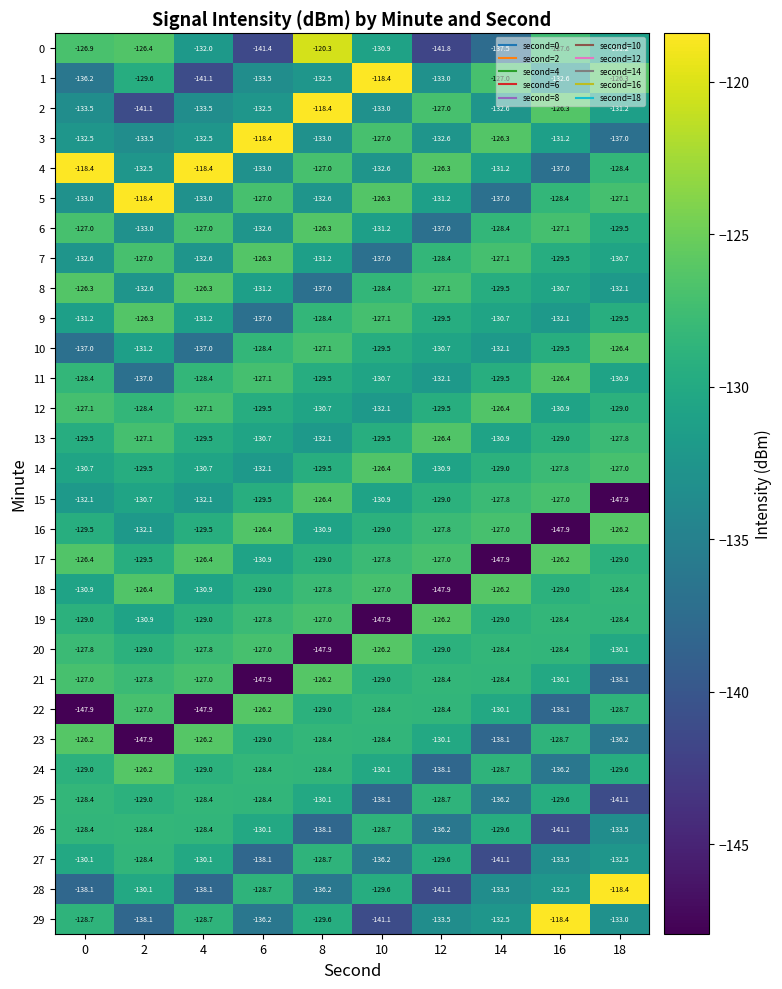

What is the minimum value for 0?

-141.8